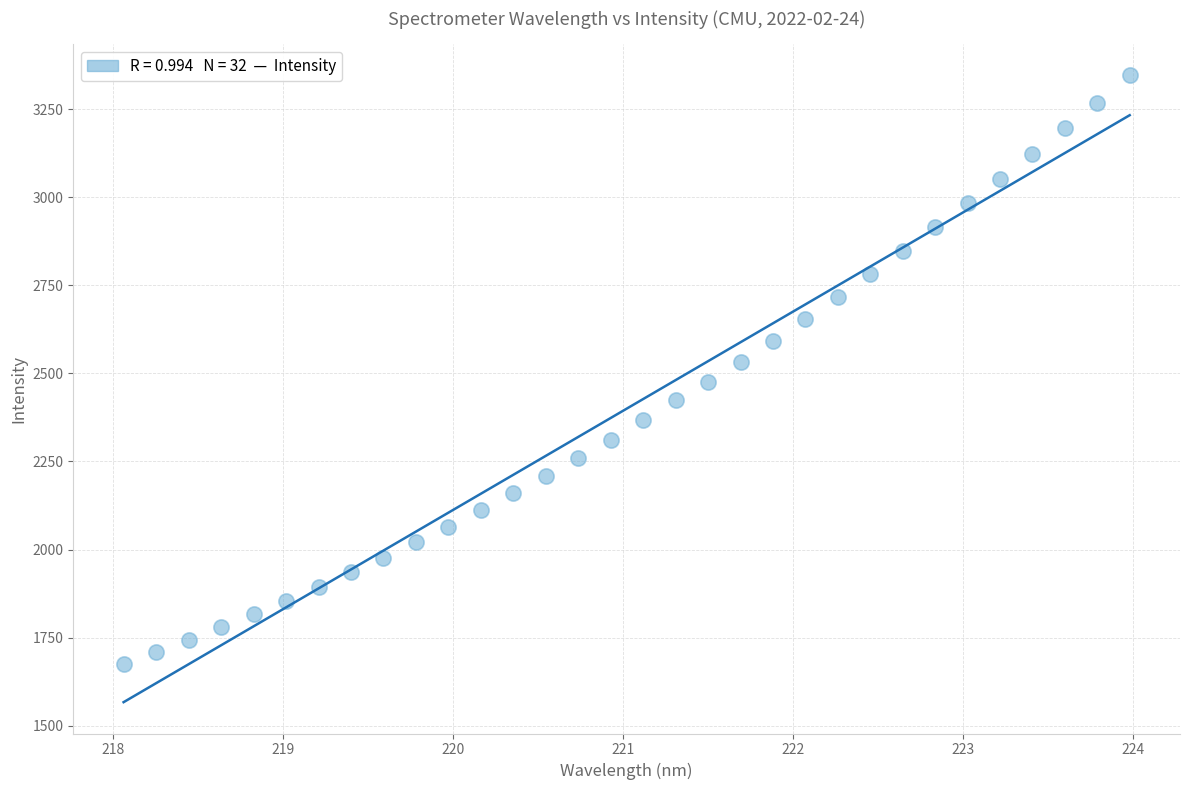

What is the range of Y values (max minus min)?

1670.0